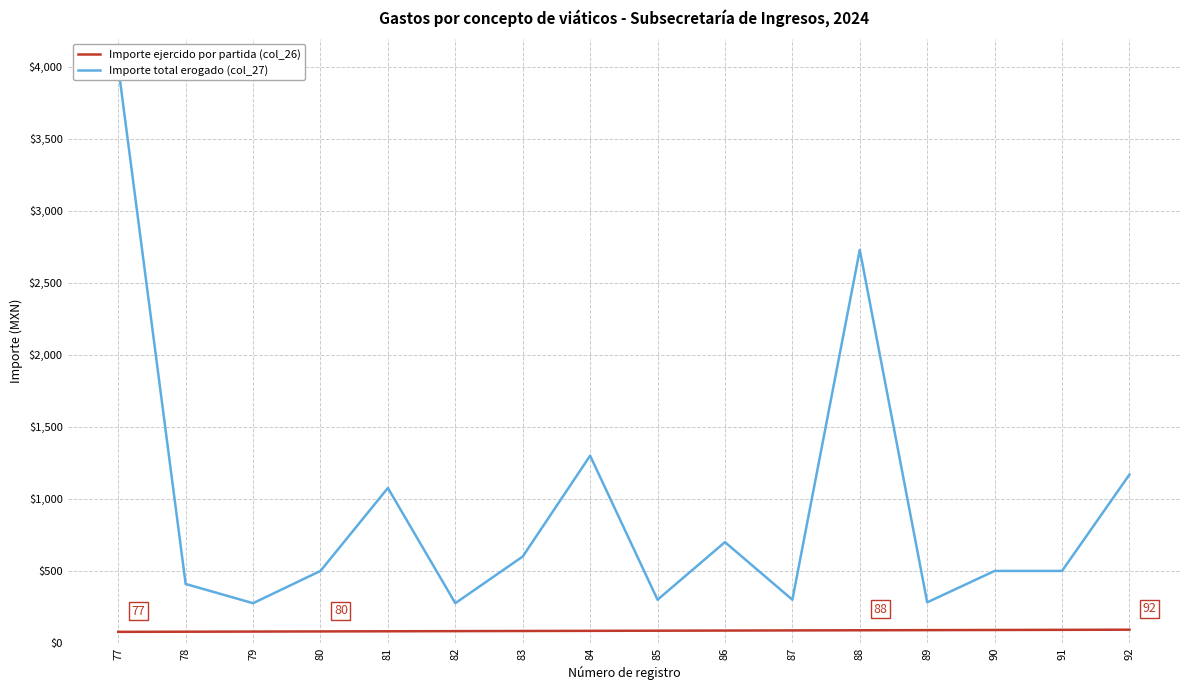

What are all the series names shown in the legend?

Importe ejercido por partida (col_26), Importe total erogado (col_27)